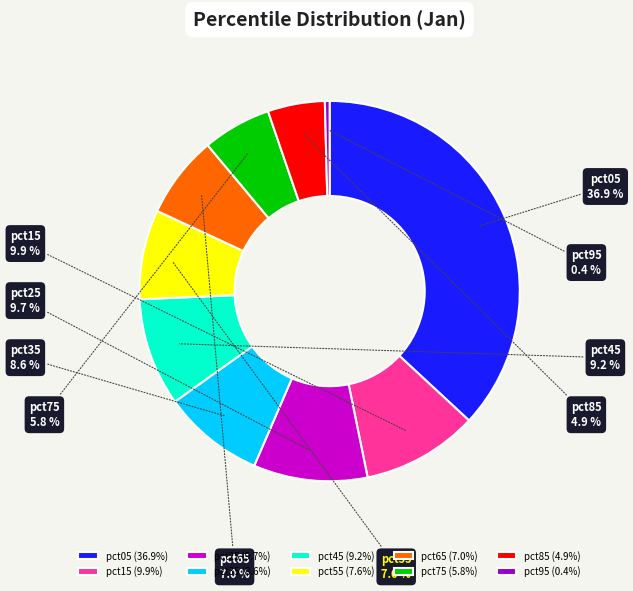

How many slices are in this pie chart?

10